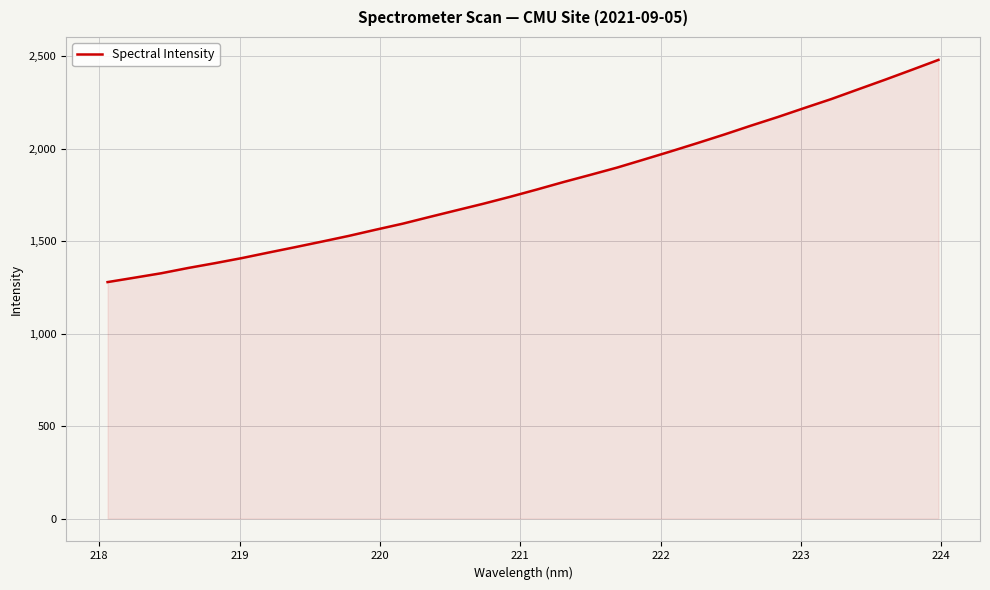

What is the maximum value shown in the chart?

2480.1